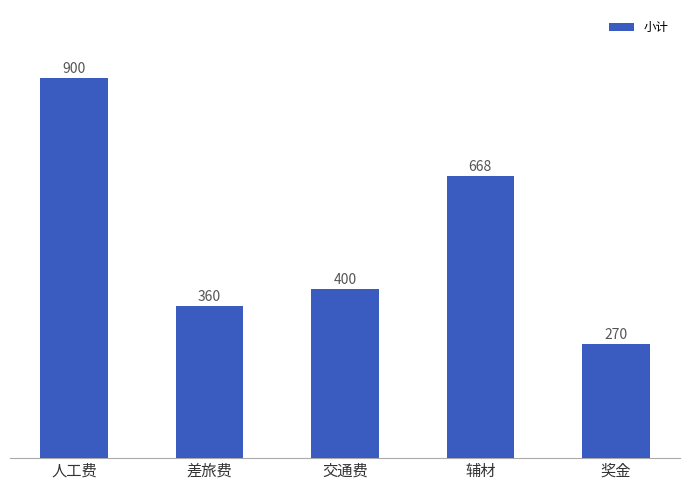

What is the value of the 2nd bar from the left?

360